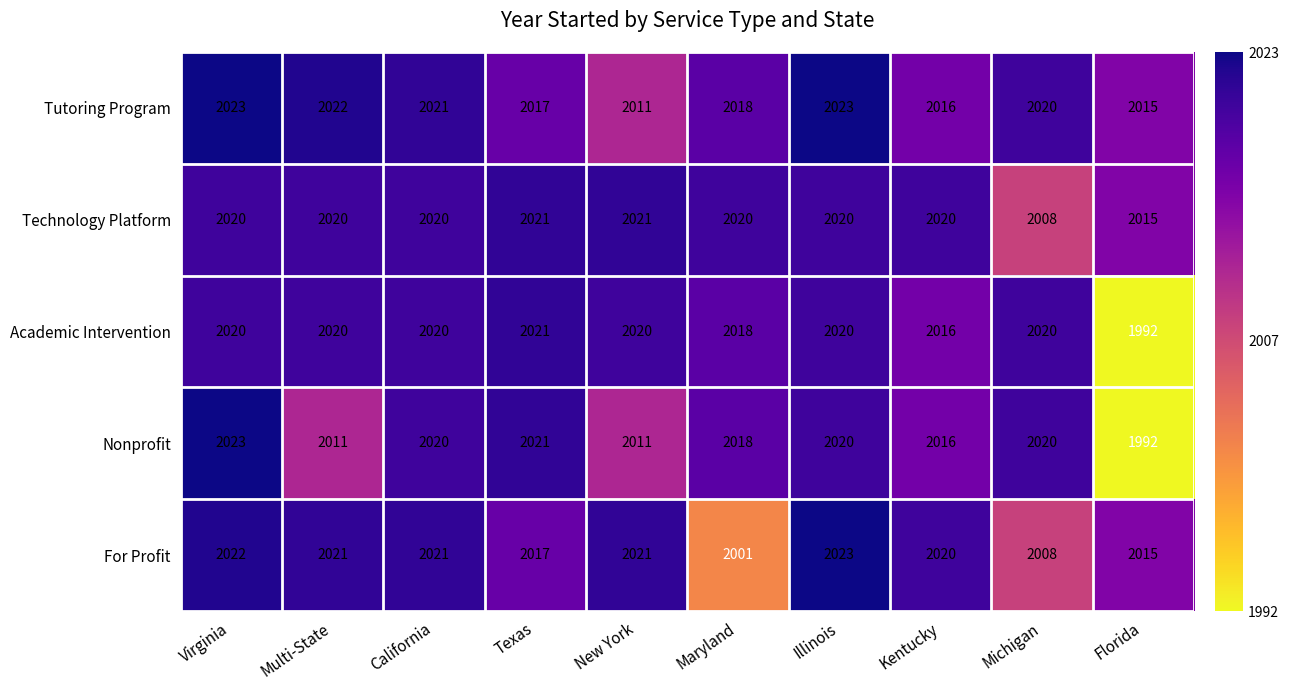

What is the average value of the For Profit series?

2017